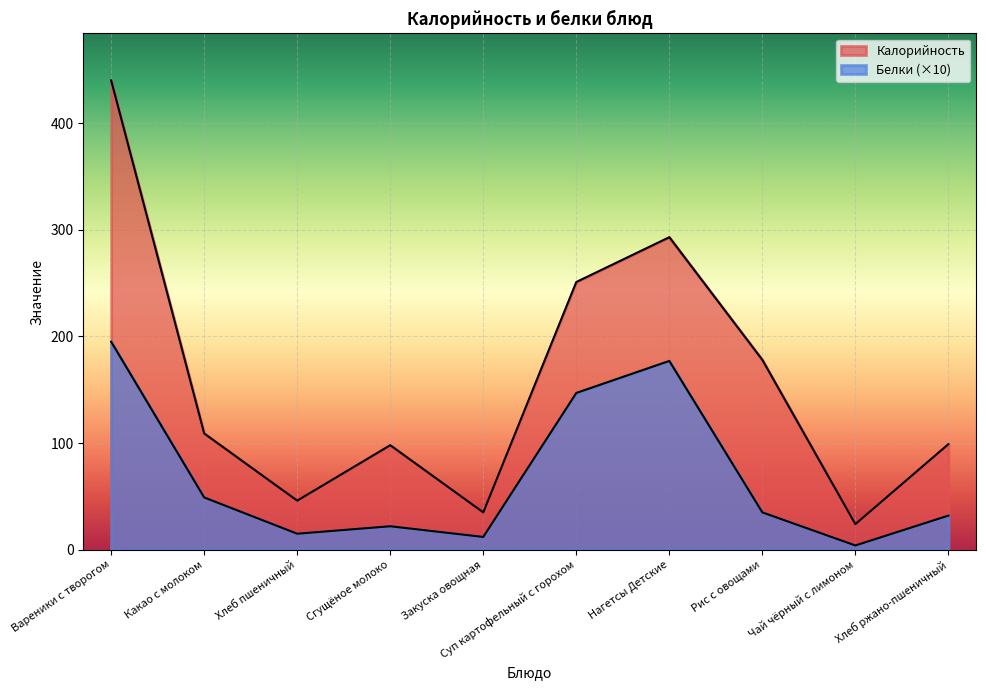

The Калорийность series shows 24 at Чай чёрный с лимоном. True or false?

True